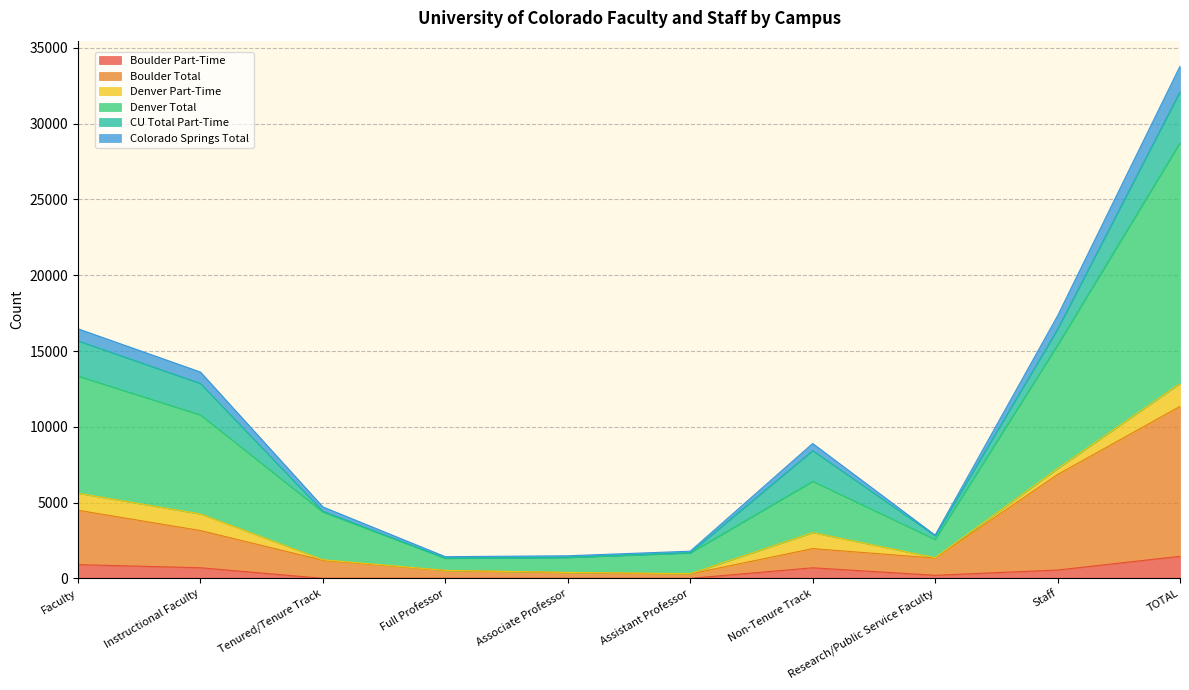

What is the maximum value shown in the chart?

33786